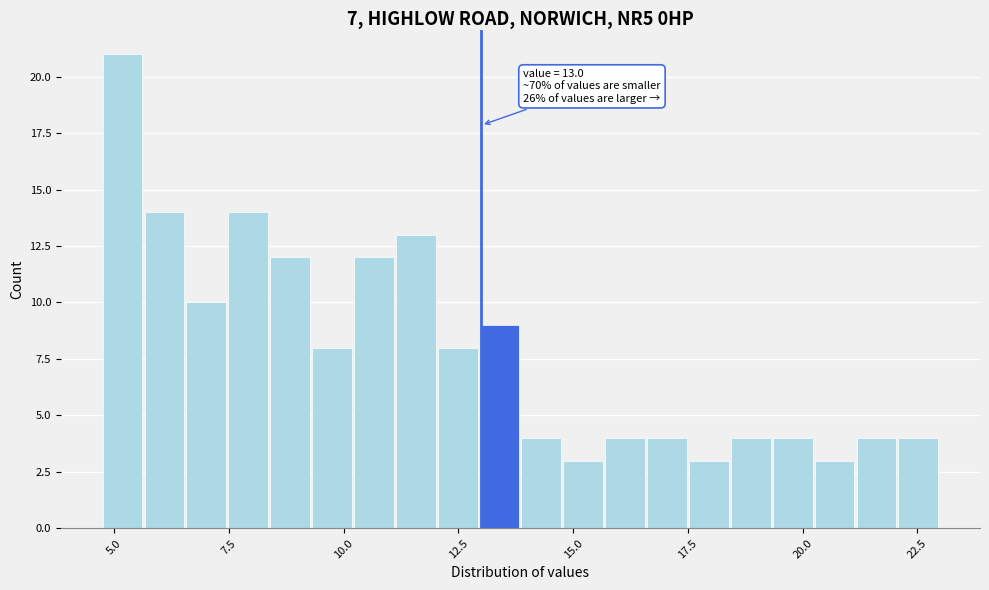

Around what value on the x-axis is the tallest bar? Give the approximate position of its centre, as read against the axis.

5.0